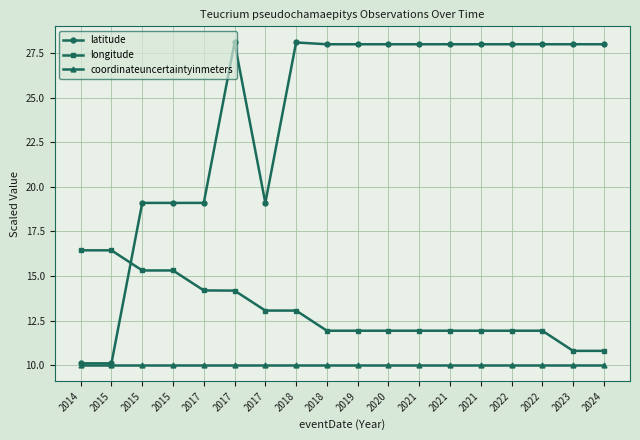

The value of coordinateuncertaintyinmeters at 2023 is 10.0. True or false?

True